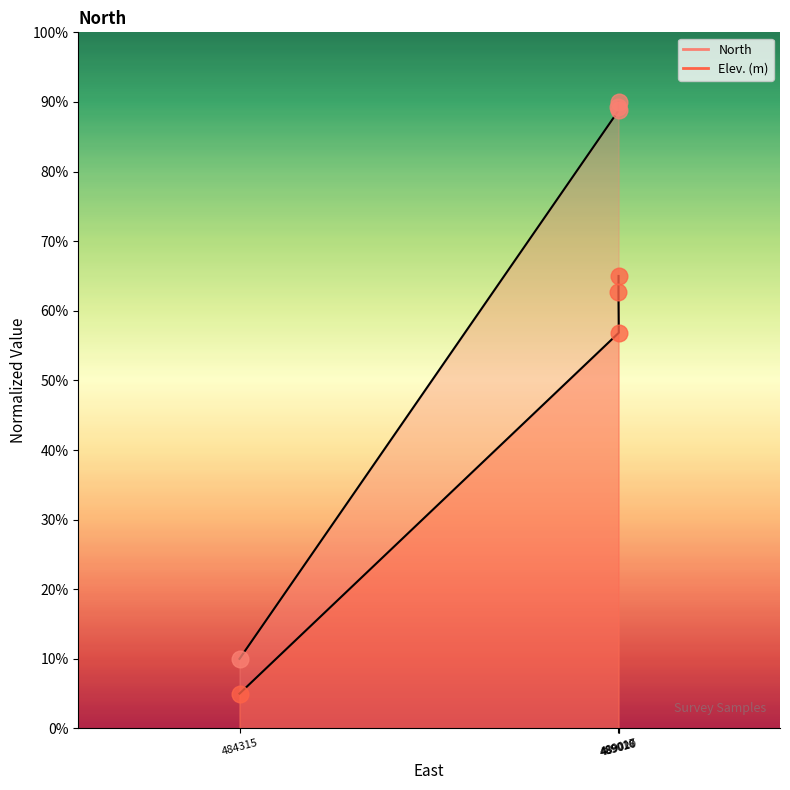

Which series has the largest total across all categories?

North